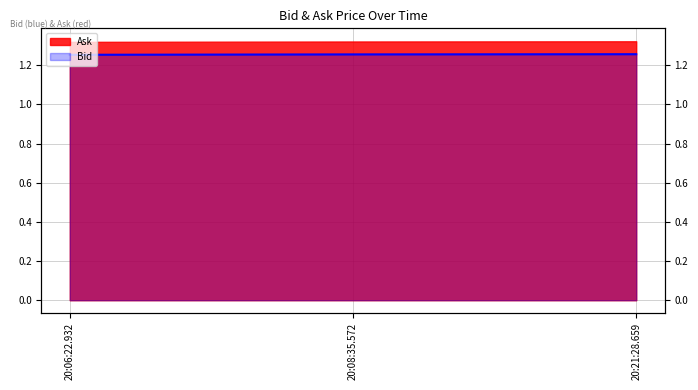

At which label is the value closest to 1?

20:06:22.932